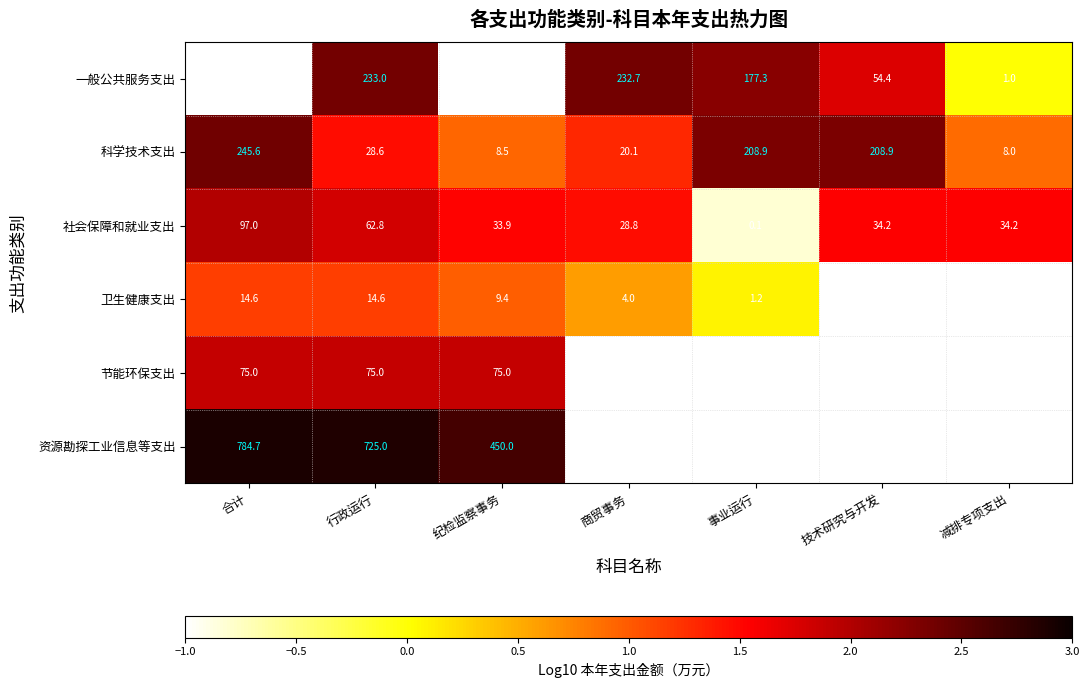

Between 行政运行 and 合计, which is larger?

合计